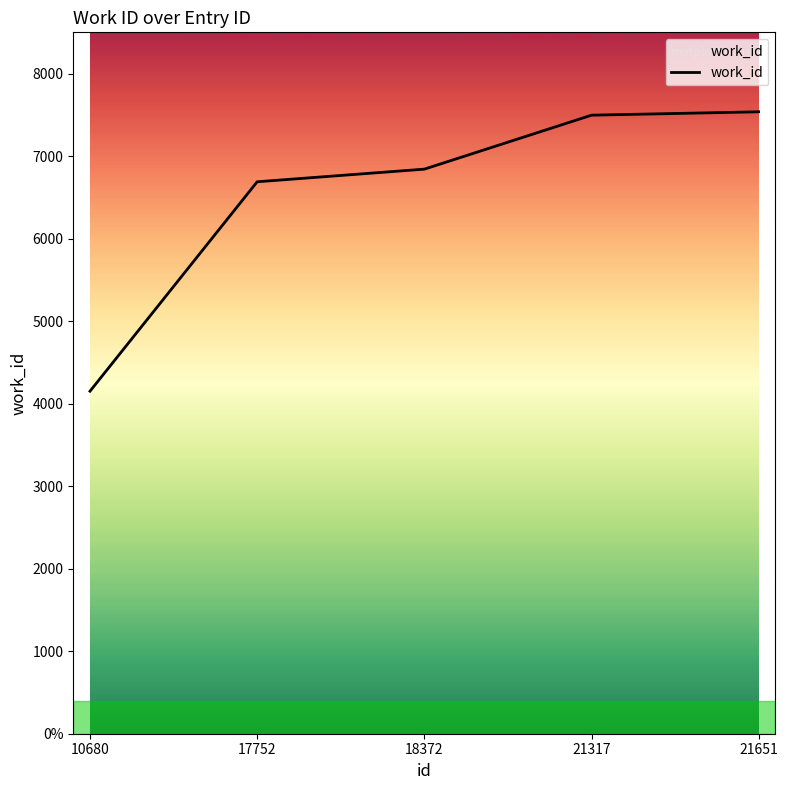

Does the chart display data point markers on the line(s)?

No